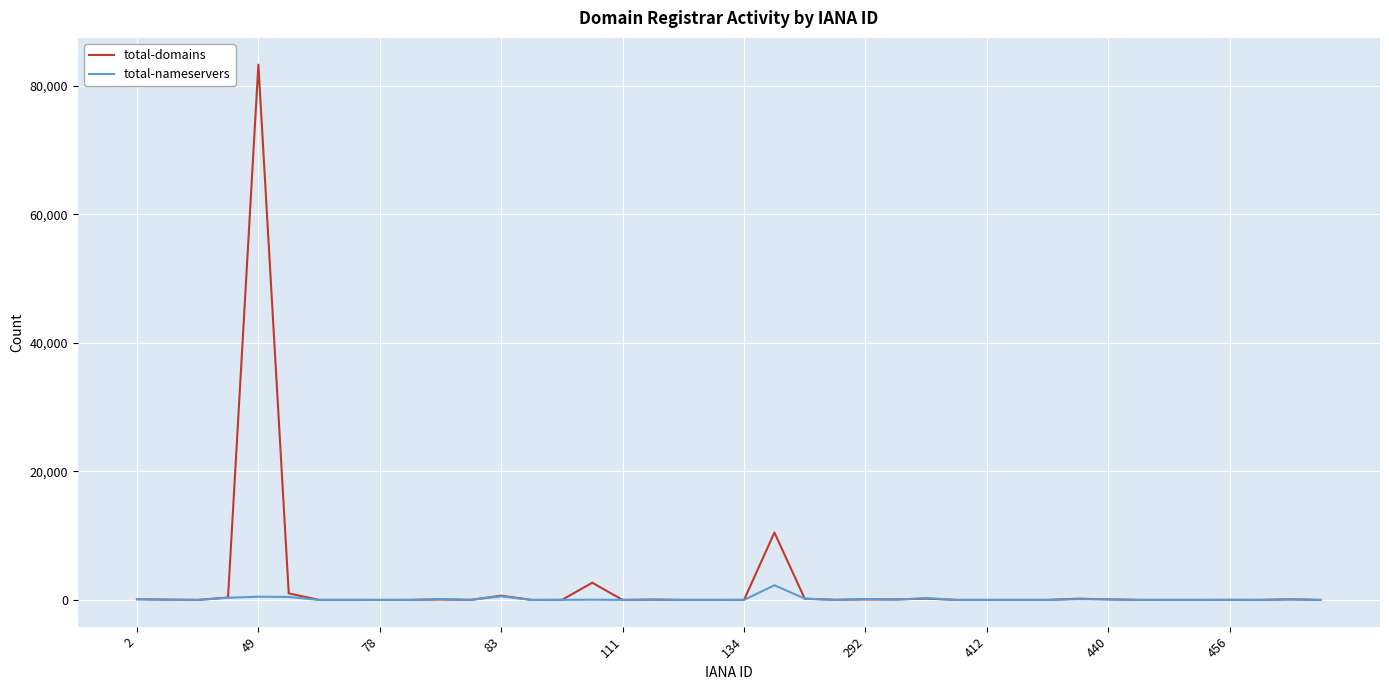

What is the maximum value shown in the chart?

83274